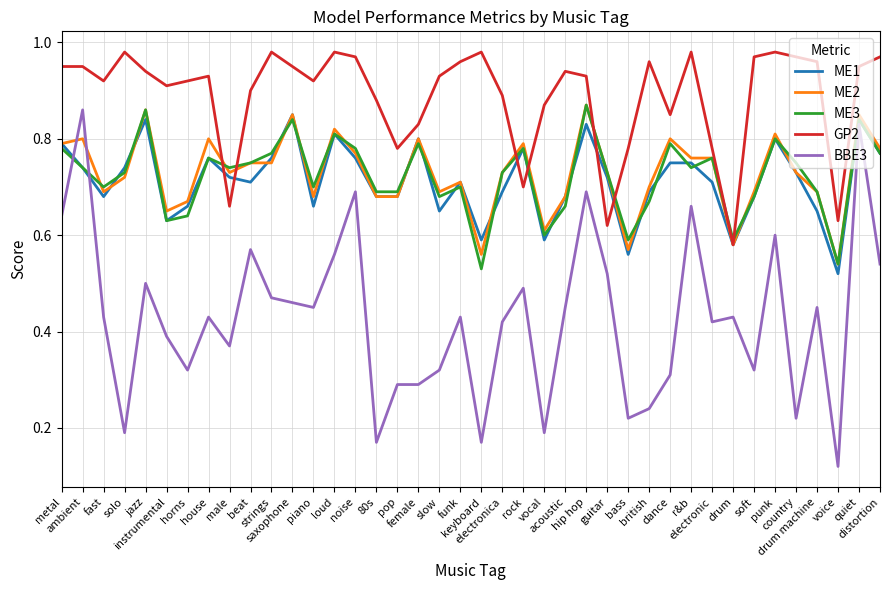

True or false: BBE3 and GP2 cross at least once.

False